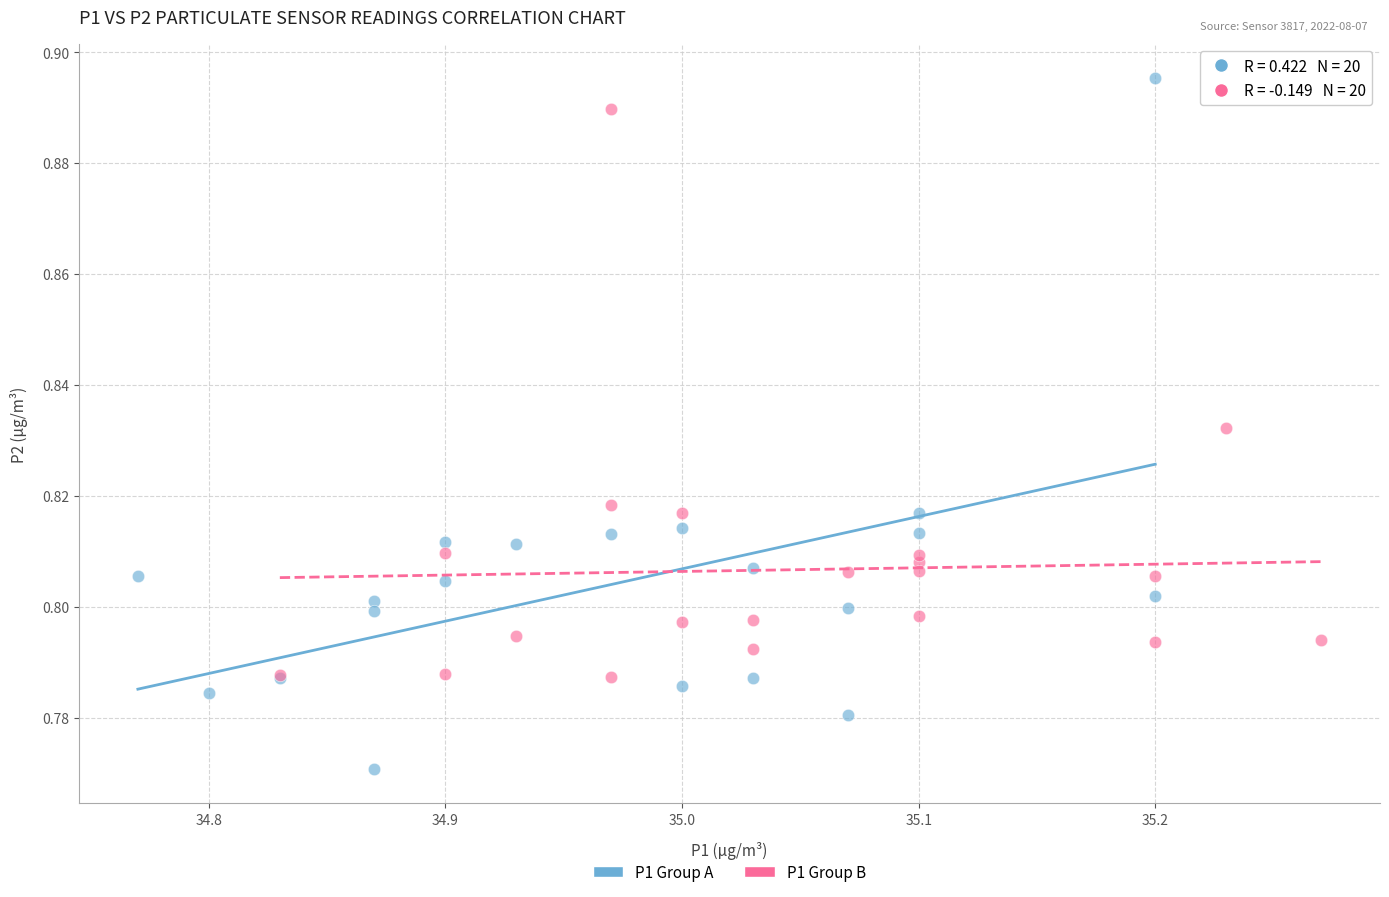

Which series reaches the minimum Y coordinate?

P1 Group A